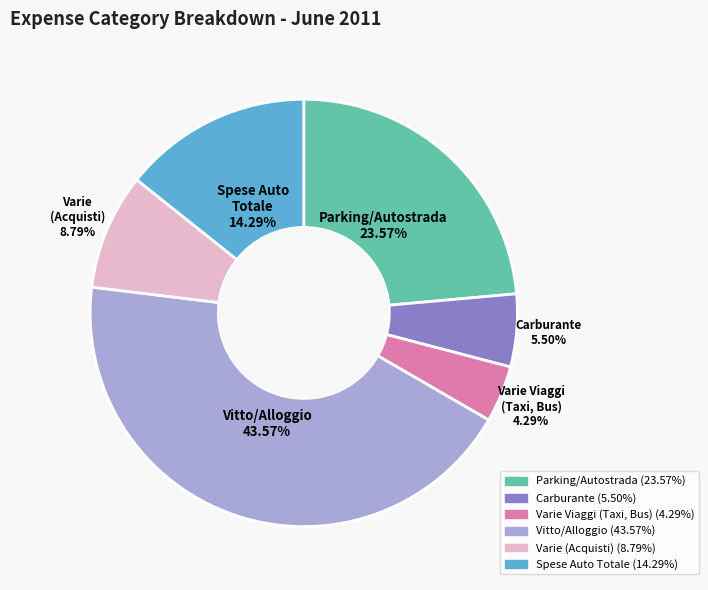

Is there any slice that represents more than half of the pie?

No